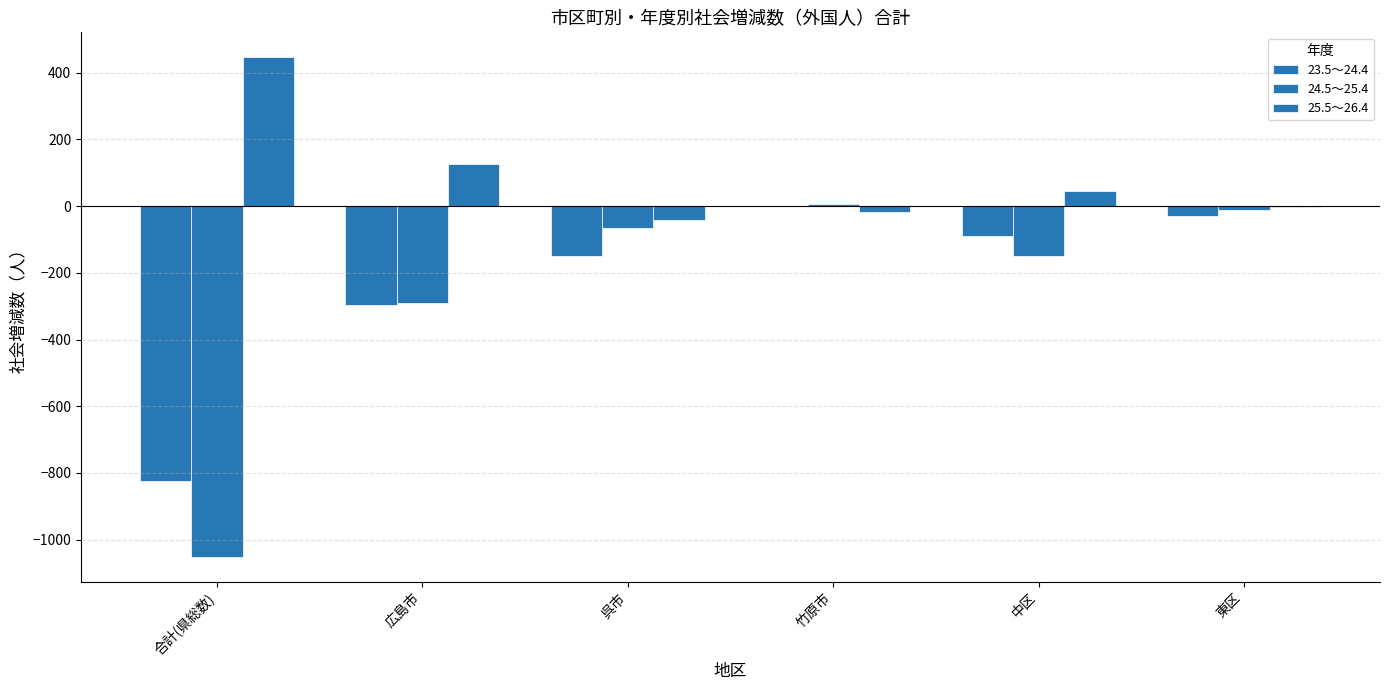

What is the approximate value of 25.5～26.4 at 広島市, to the nearest 50?

150